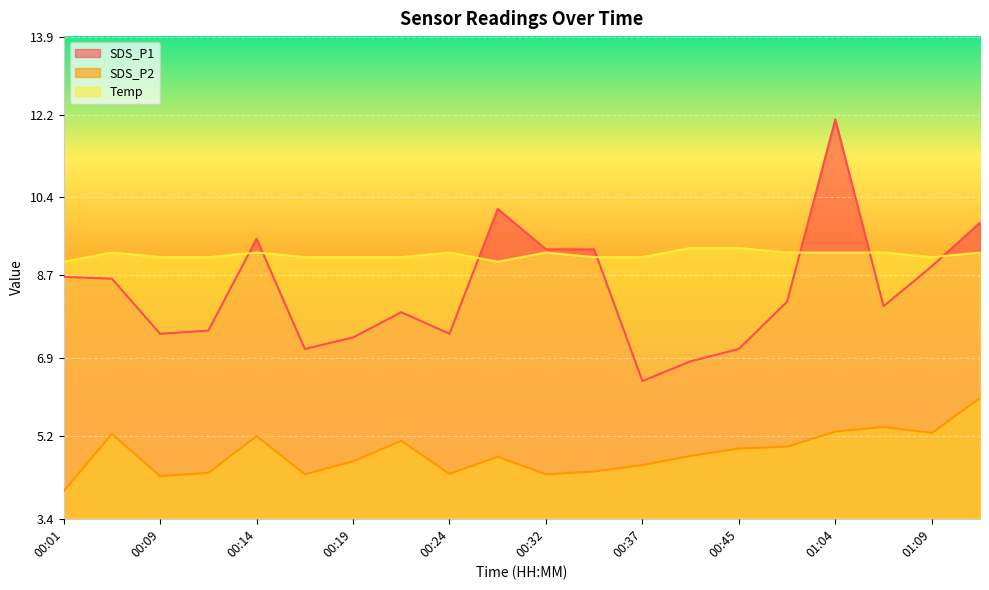

What is the difference between the maximum and second lowest values in the SDS_P1 series?

5.3